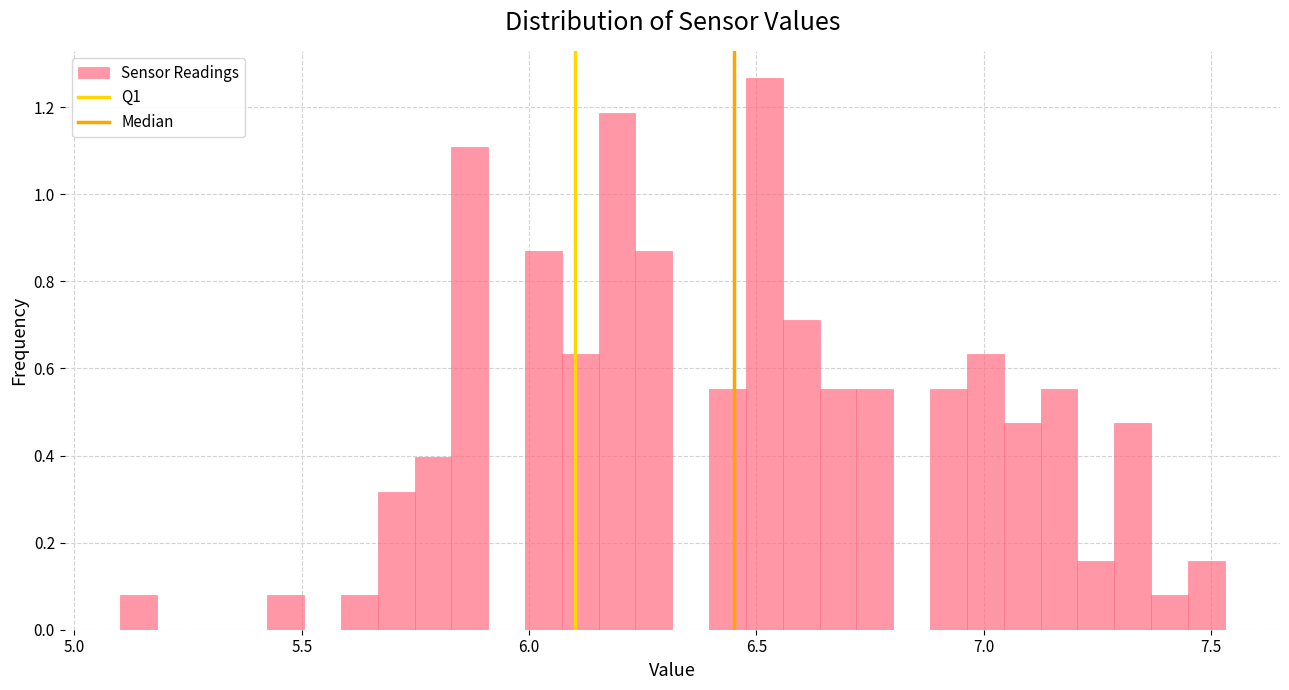

Around what value on the x-axis is the tallest bar? Give the approximate position of its centre, as read against the axis.

6.50